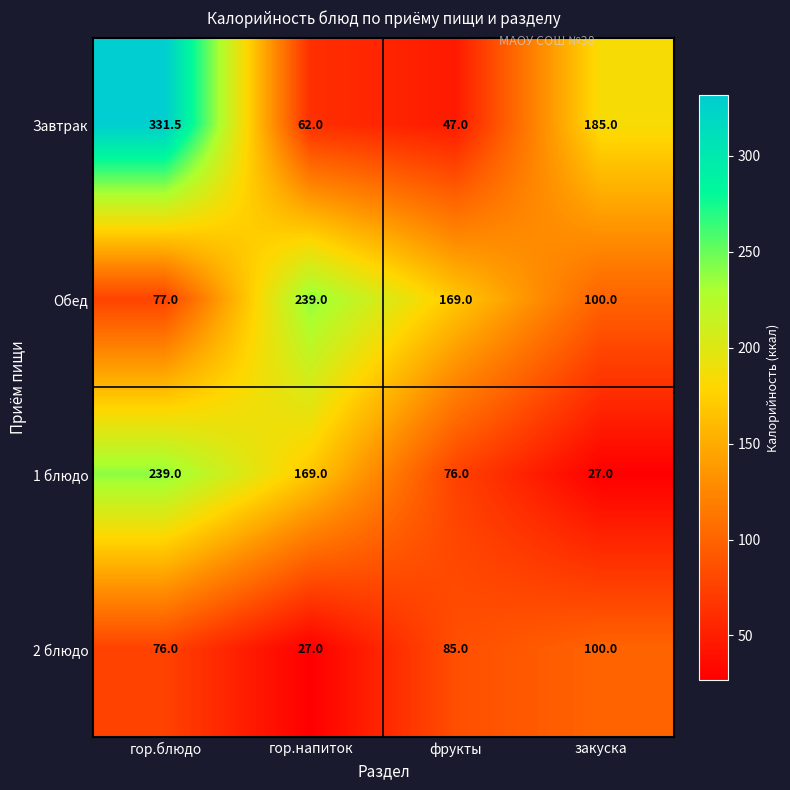

True or false: 2 блюдо has a value of 12.0 at гор.напиток.

False